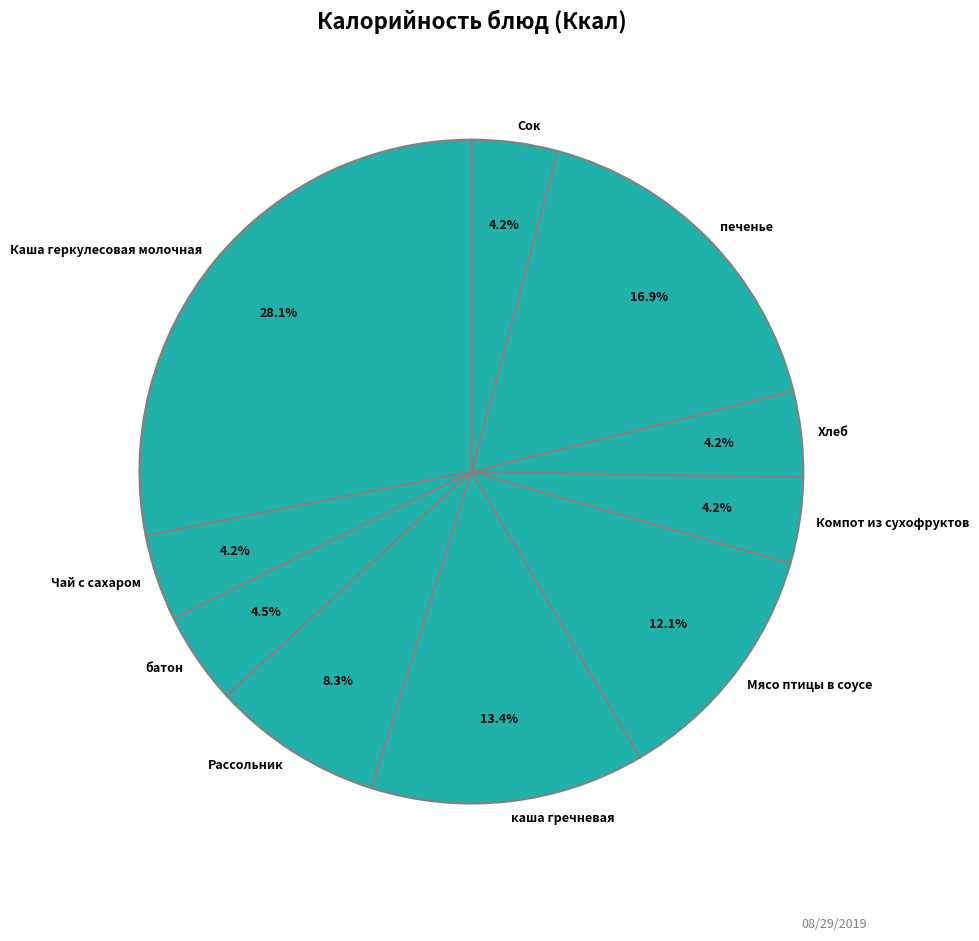

True or false: печенье accounts for 17% of the total.

True